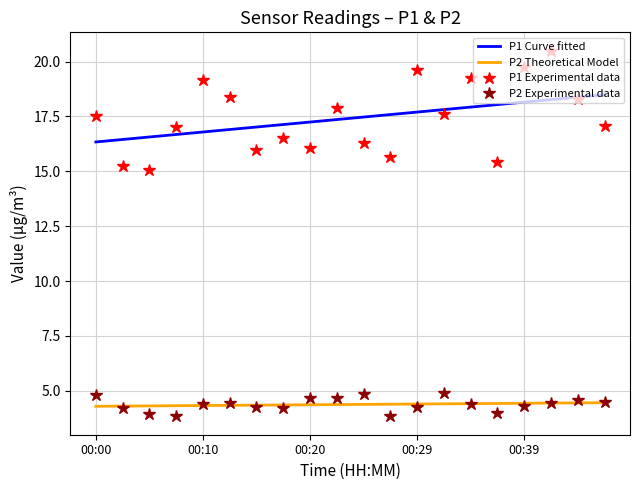

Which series has the largest range (max minus min)?

P1 Experimental data